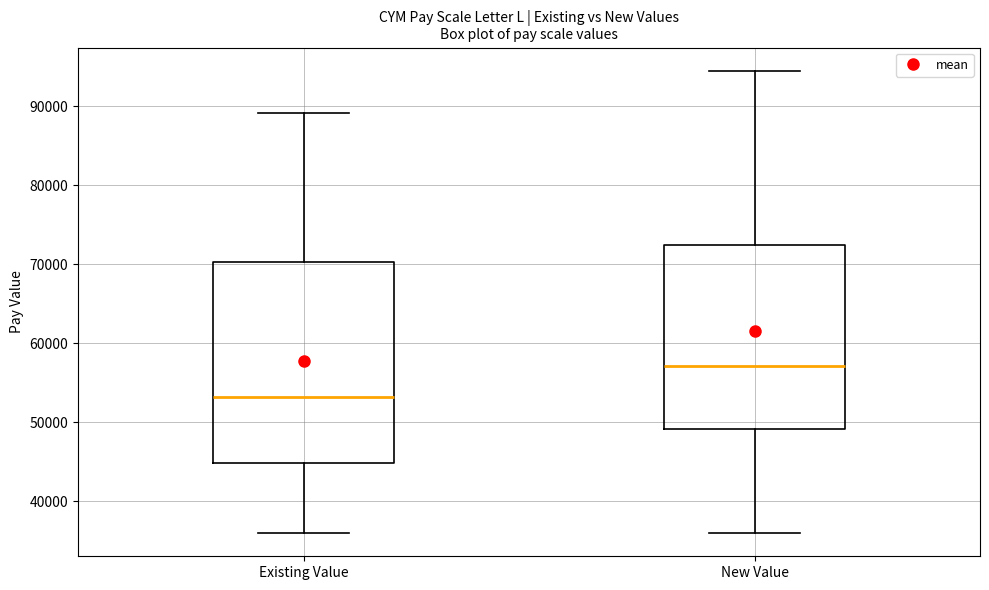

Reading left to right, transcribe this box plot: for each box, give where its median line is, the range the box spans, and where its two whiskers end, as read against the y-axis. The values are not printed on the chart, so give them approximately, as read against the axis.

Existing Value: median 53000, box 45000 to 70000, whiskers 36000 to 89000
New Value: median 57000, box 49000 to 72000, whiskers 36000 to 95000